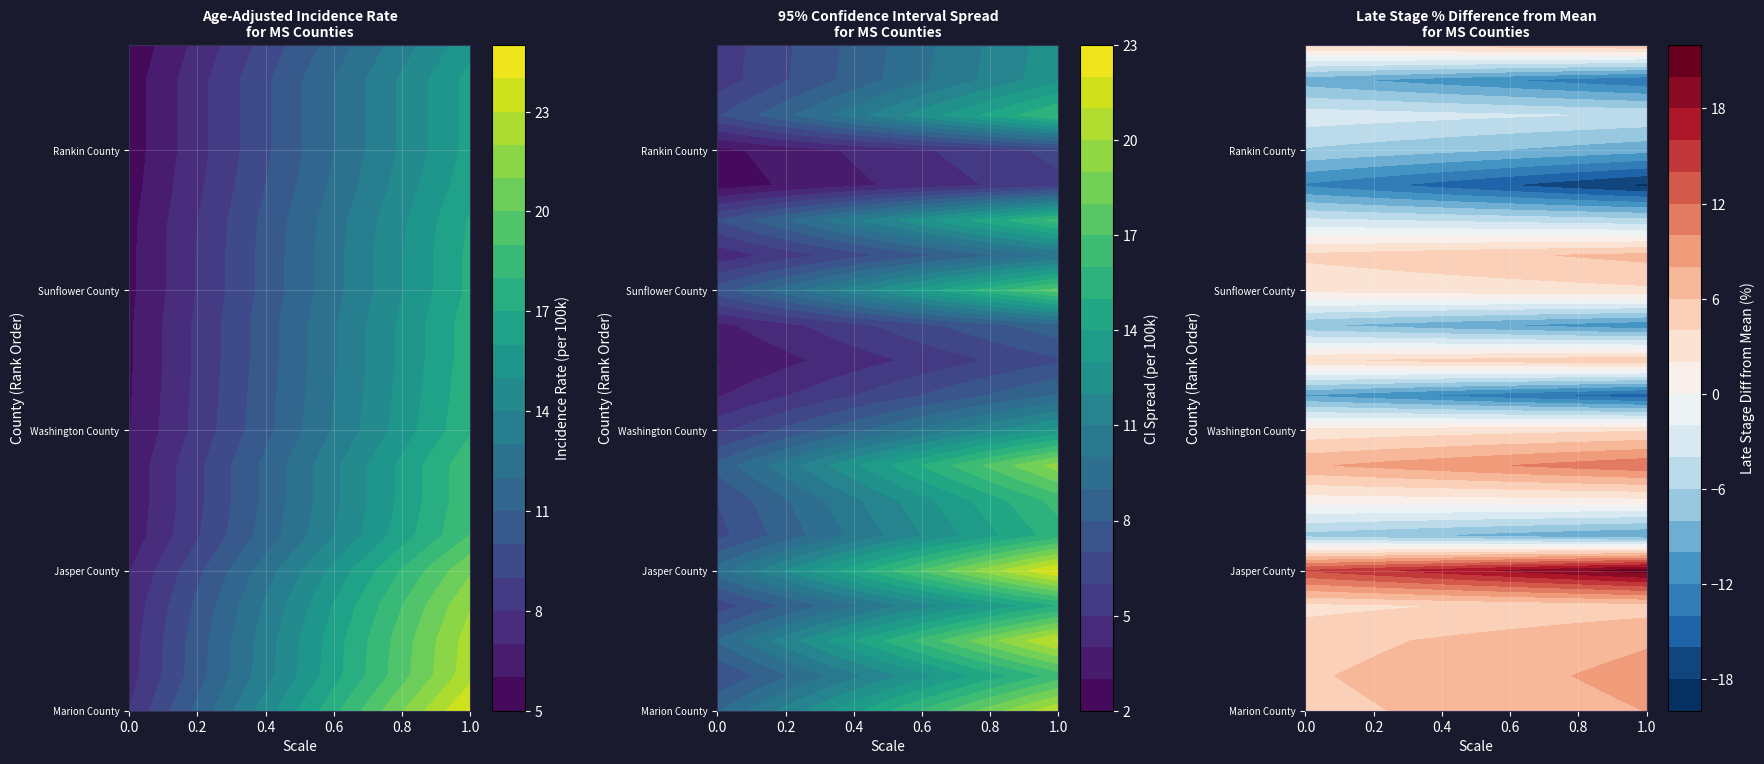

Reading left to right, what are all the values shown in this chart?

Marion County: 16.1	9.9	24.8	73.3
Lincoln County: 15.1	10.1	21.8	73.8
Attala County: 15.0	8.9	24.0	73.1
Pike County: 14.6	10.0	20.7	70.8
Jasper County: 13.9	7.7	23.5	84.2
Adams County: 12.7	8.1	19.2	58.1
Union County: 12.5	7.7	19.4	67.7
Tishomingo County: 12.5	7.0	20.9	76.2
Washington County: 11.9	7.8	17.3	69.8
Lee County: 11.8	8.9	15.4	53.8
Jackson County: 11.7	9.5	14.4	71.2
Madison County: 11.7	8.9	15.1	56.9
Sunflower County: 11.5	6.5	19.0	69.6
Forrest County: 11.5	8.3	15.5	72.1
Prentiss County: 11.4	6.7	18.4	62.1
Harrison County: 11.1	9.2	13.3	51.2
Rankin County: 10.9	8.9	13.4	58.8
Simpson County: 10.9	6.3	17.8	63.0
Monroe County: 10.9	7.1	16.2	55.1
Alcorn County: 10.4	6.6	15.6	71.4